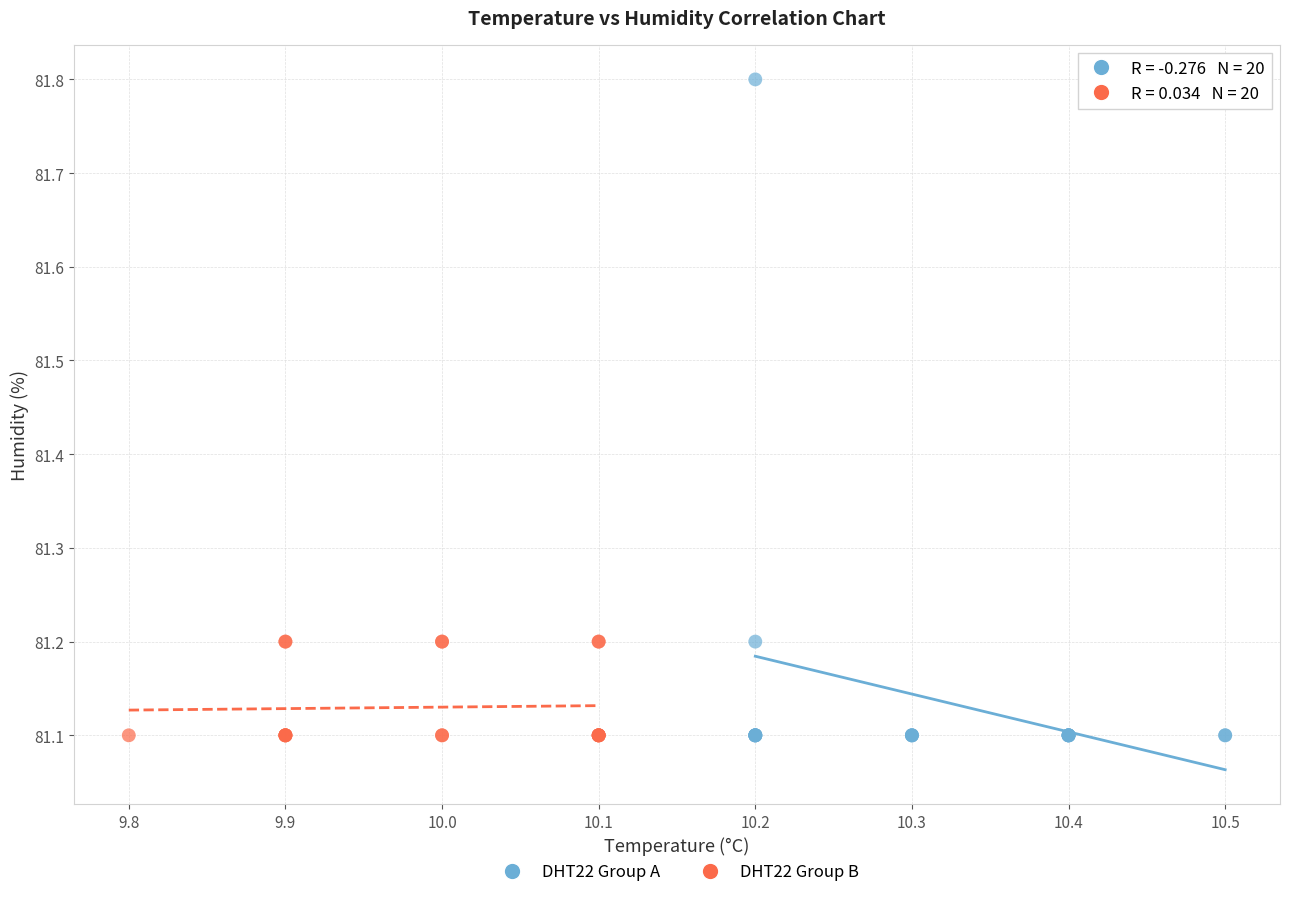

Which series has the largest Y range (max minus min)?

DHT22 Group A